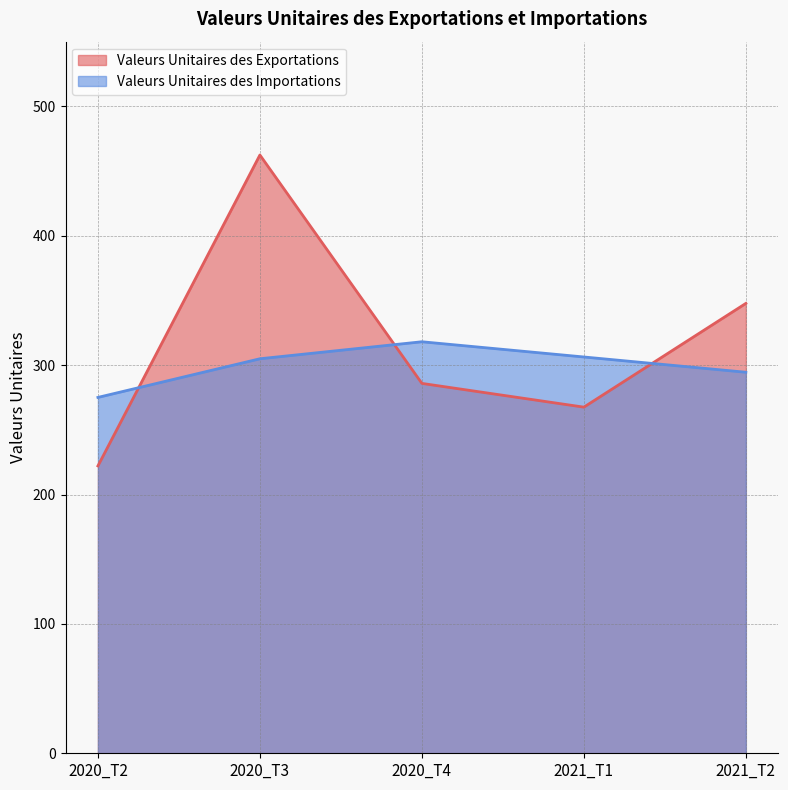

At which category is the sum across all series the highest?

2020_T3